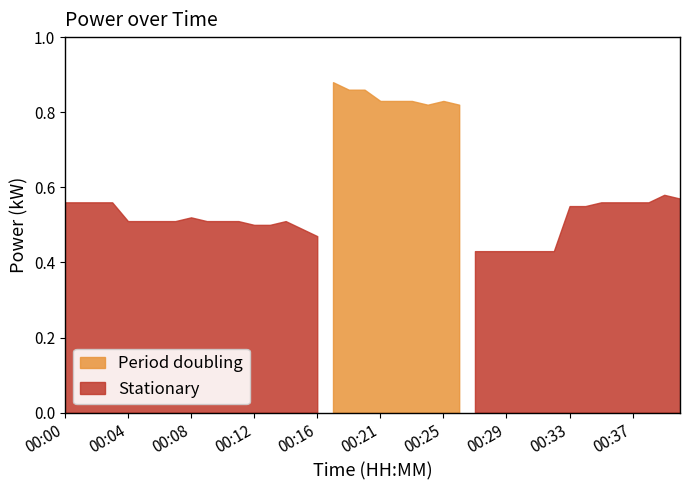

What is the smallest value displayed?

0.4